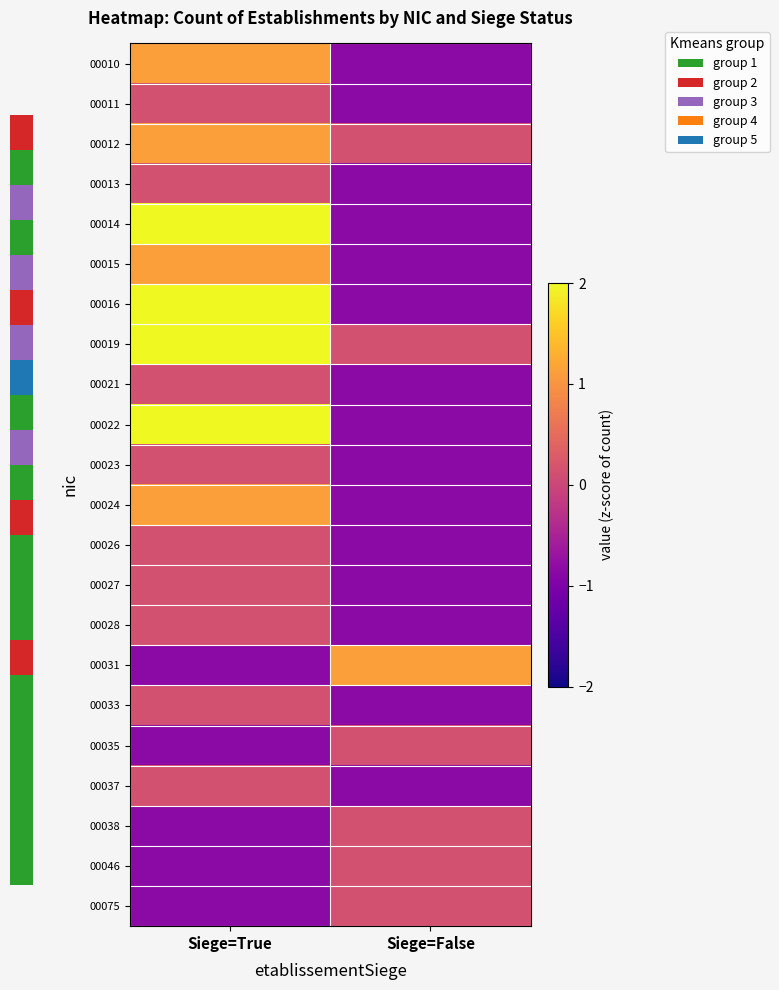

How many negative values does the 00014 series have?

1